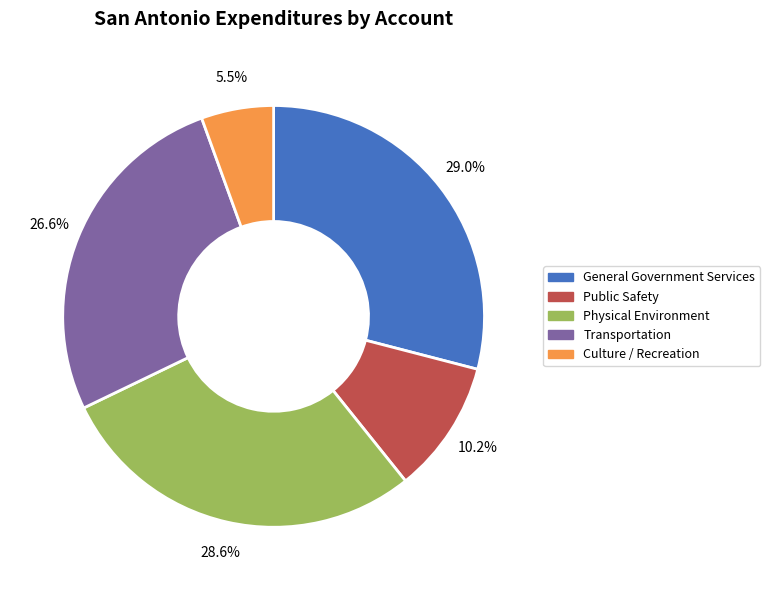

What is the smallest slice in the pie chart?

Culture / Recreation